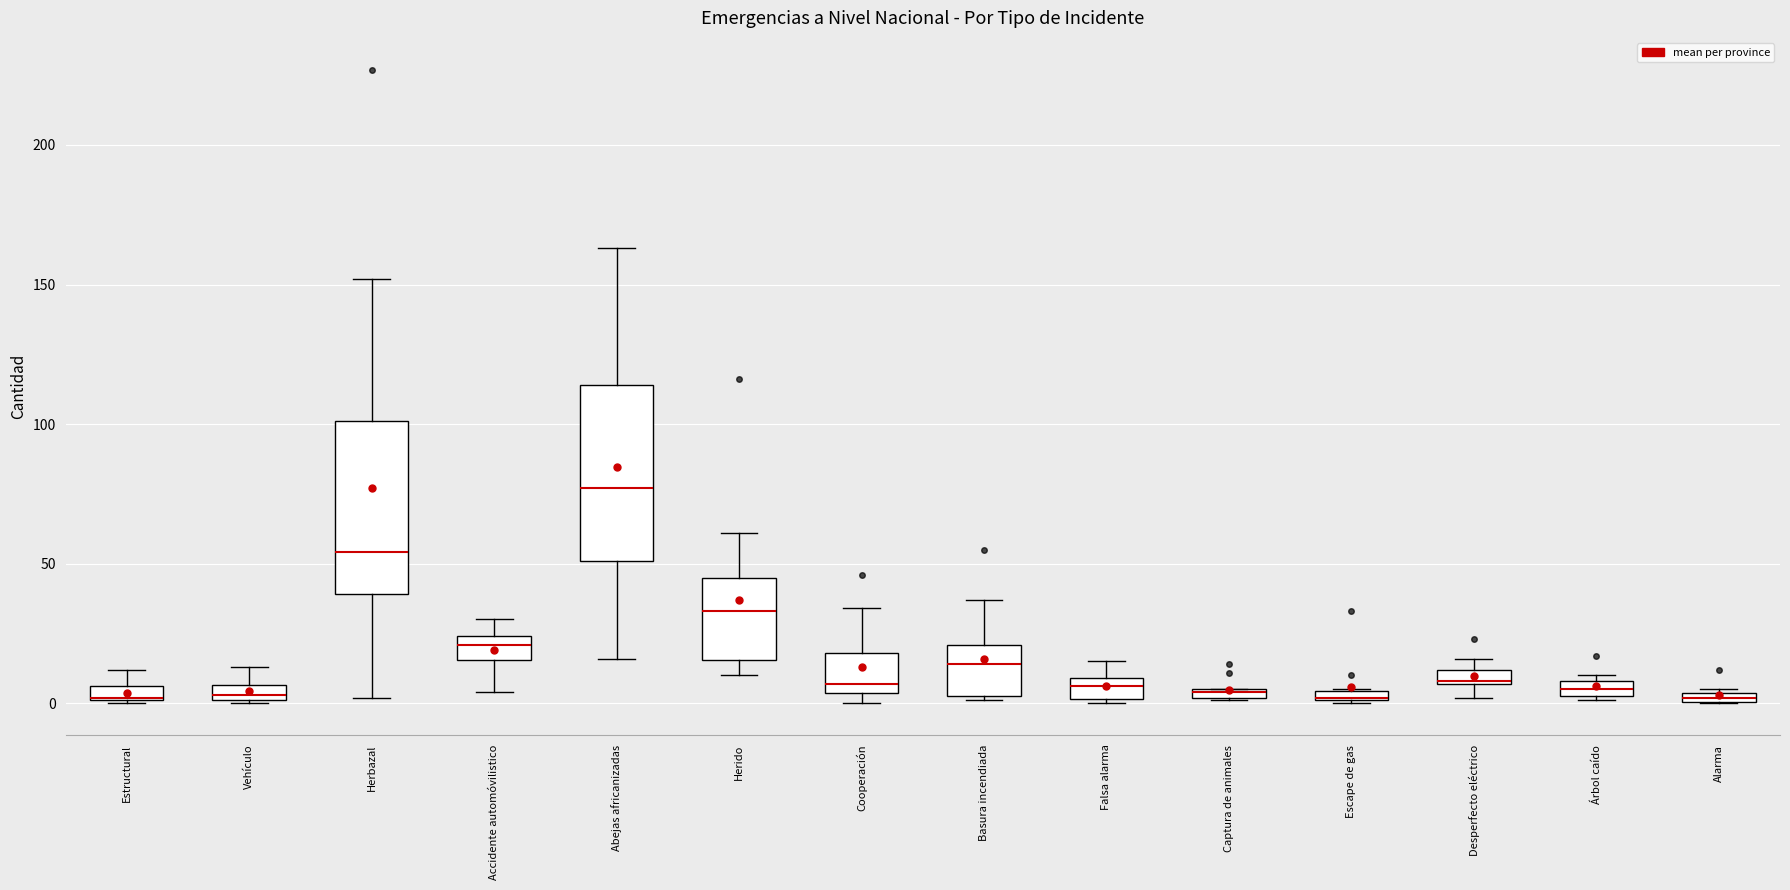

Where is the lower edge of the box for Alarma on the y-axis? The values are not printed on the chart, so give them approximately, as read against the axis.

0